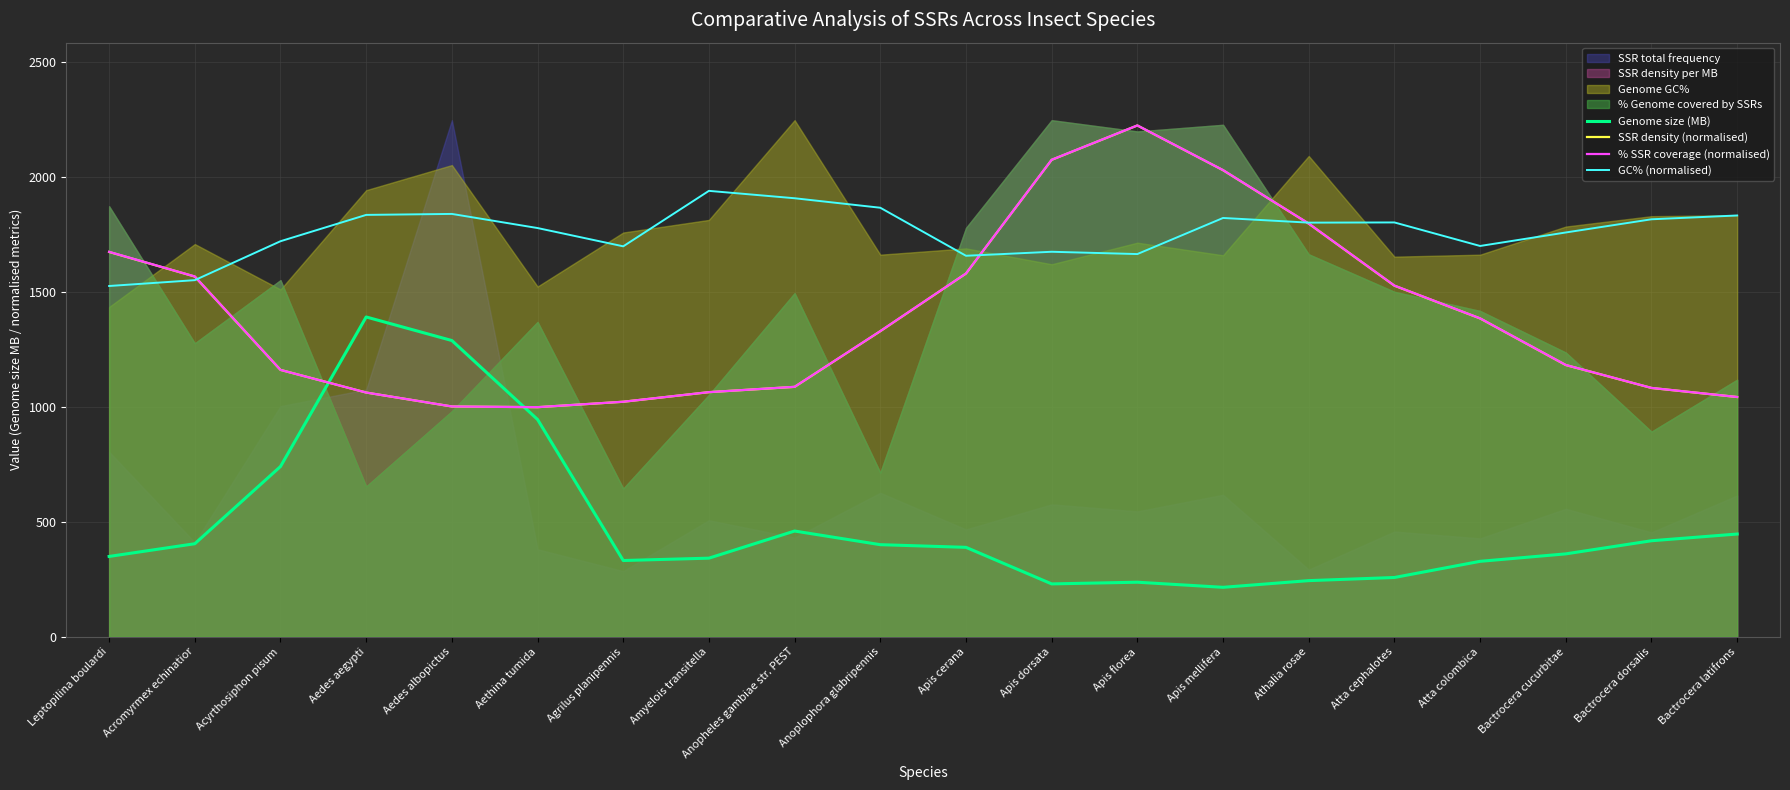

What position from the left is Acromyrmex echinatior?

2